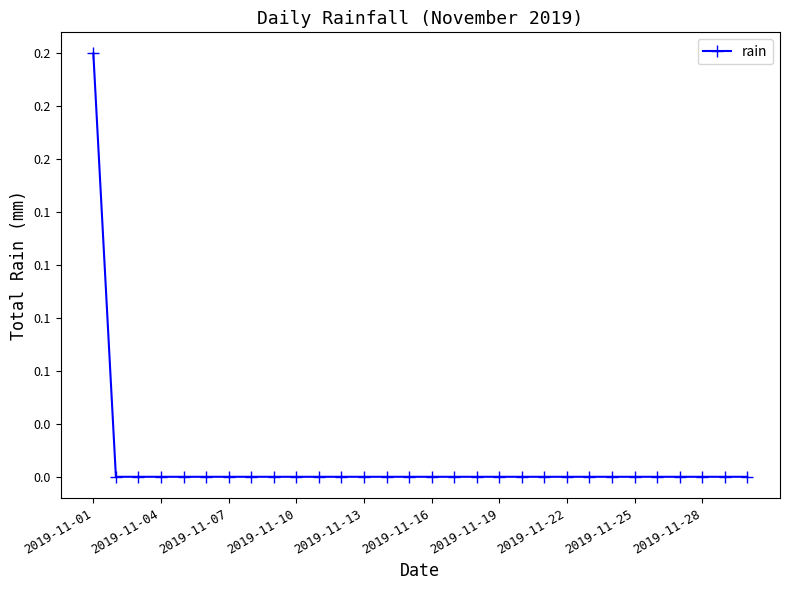

List the labels in order of value, smallest first.

2019-11-04, 2019-11-07, 2019-11-10, 2019-11-13, 2019-11-16, 2019-11-19, 2019-11-22, 2019-11-25, 2019-11-28, 10, 11, 12, 13, 14, 15, 16, 17, 18, 19, 20, 21, 22, 23, 24, 25, 26, 27, 28, 29, 2019-11-01